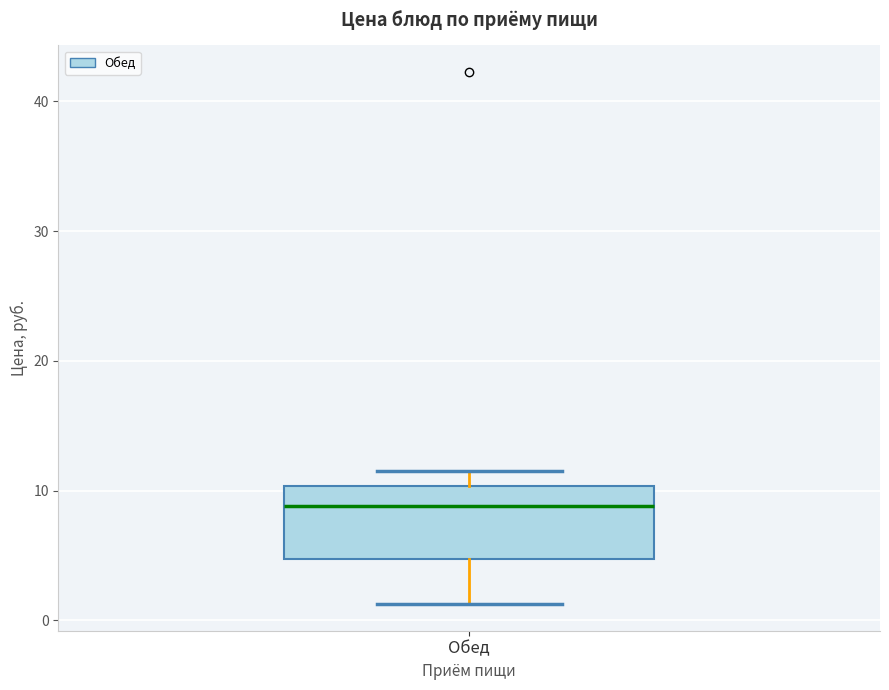

Where does the median line of the box for Обед sit on the y-axis? The values are not printed on the chart, so give them approximately, as read against the axis.

9